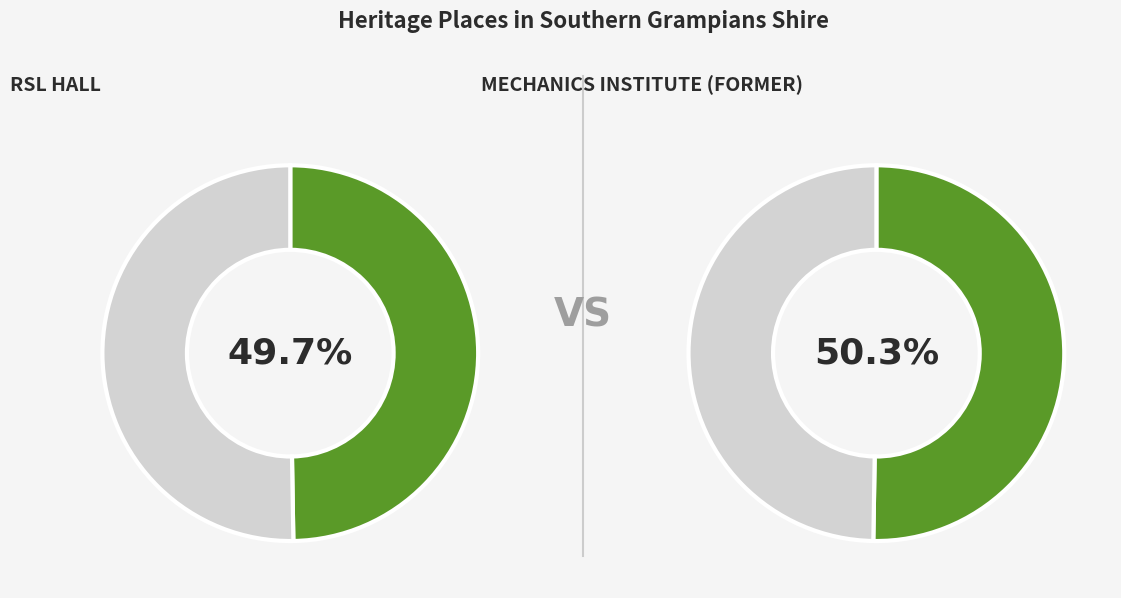

Combined, do MECHANICS INSTITUTE (FORMER) and RSL HALL account for over 50%?

Yes